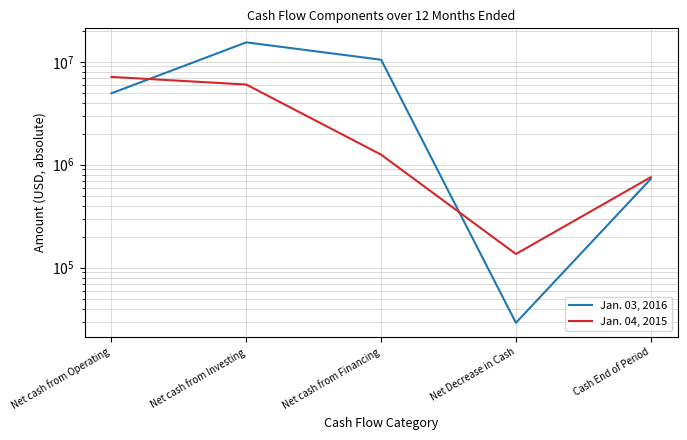

How many lines are shown in the chart?

2